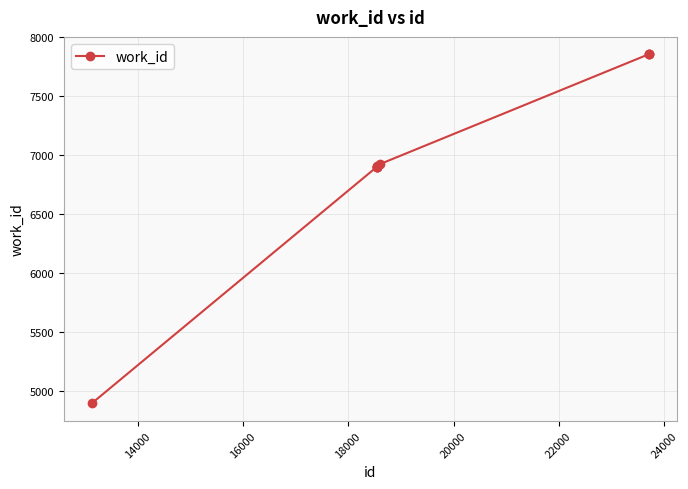

What is the smallest value displayed?

4892